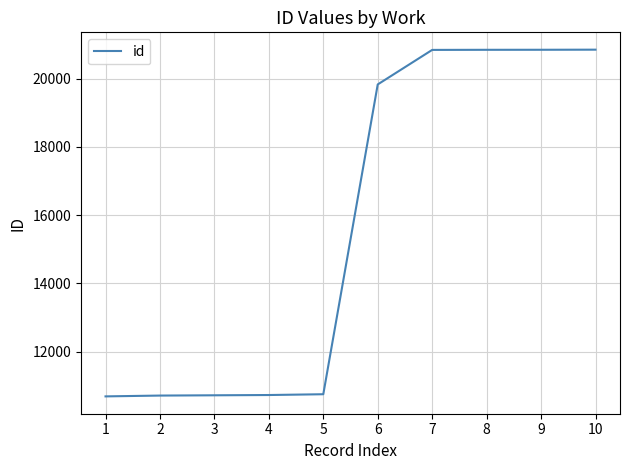

Approximately how many times larger is the value at 9 compared to 4?

1.9